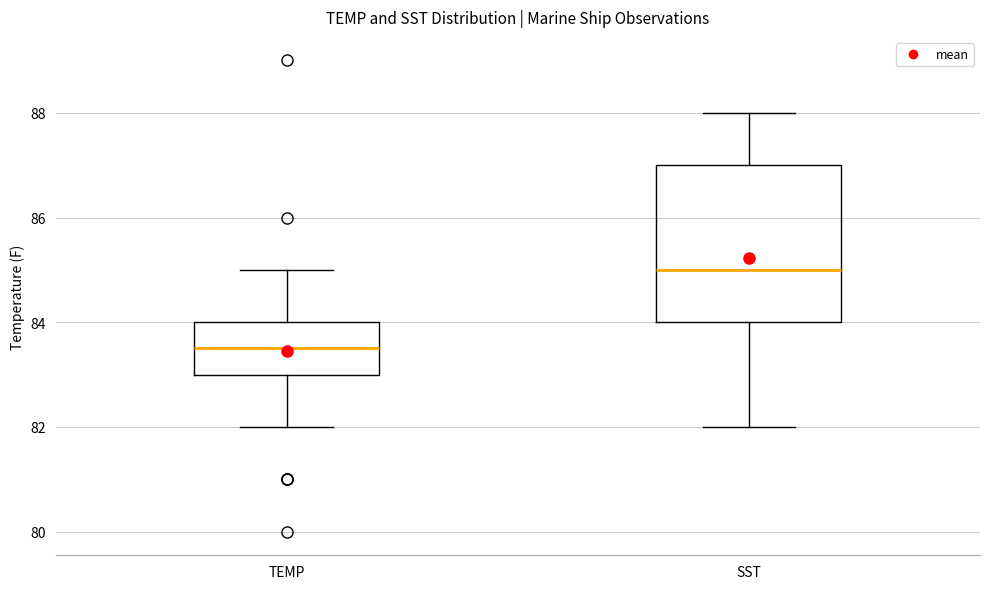

Reading left to right, read every box against the y-axis: the position of its median line, the range the box covers, and the ends of its whiskers. The values are not printed on the chart, so give them approximately, as read against the axis.

TEMP: median 83.6, box 83.0 to 84.0, whiskers 82.0 to 85.0
SST: median 85.0, box 84.0 to 87.0, whiskers 82.0 to 88.0